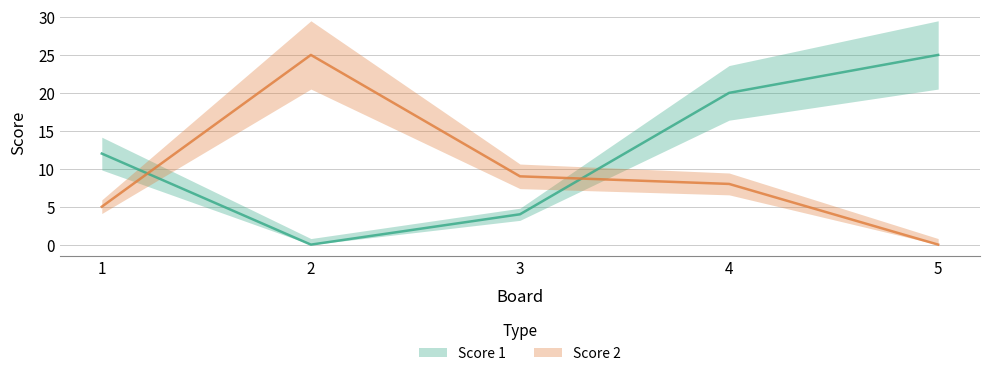

Which series has the largest total across all categories?

Score 1